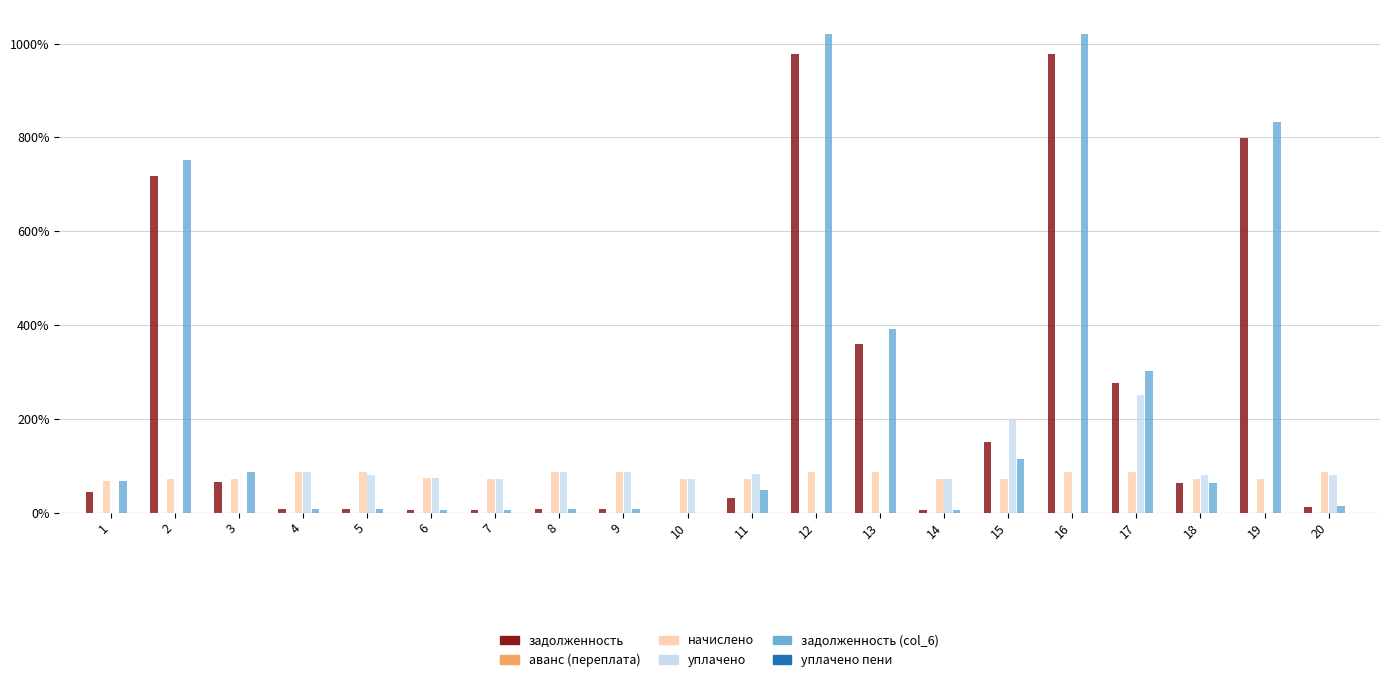

Which category has the lowest value across all series?

10